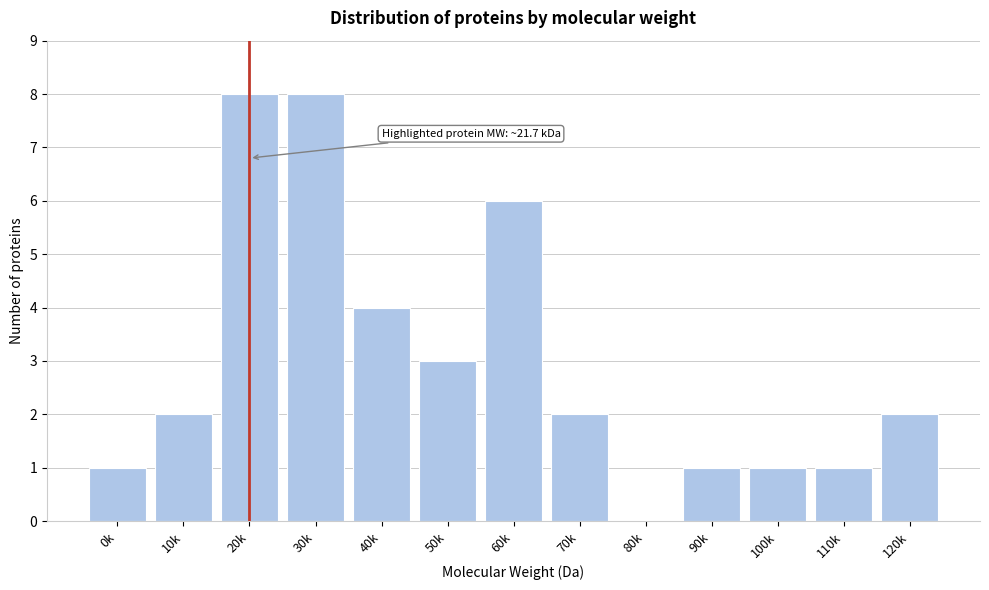

Reading right to left, list all the values displayed in this chart.

120k=2	110k=1	100k=1	90k=1	80k=0	70k=2	60k=6	50k=3	40k=4	30k=8	20k=8	10k=2	0k=1